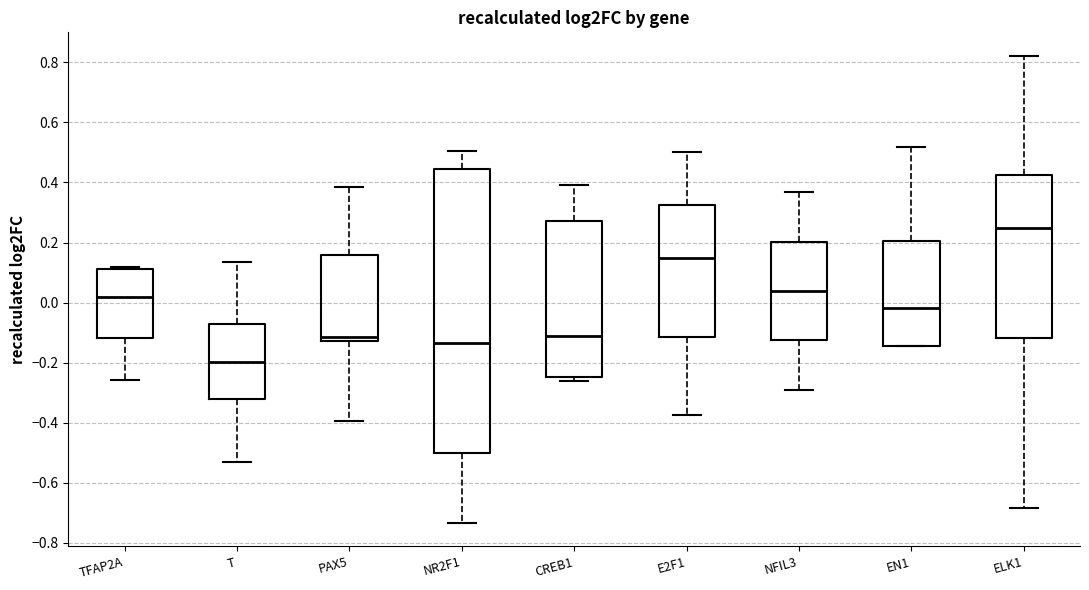

Comparing the boxes themselves (not the whiskers), which one is the tallest?

NR2F1